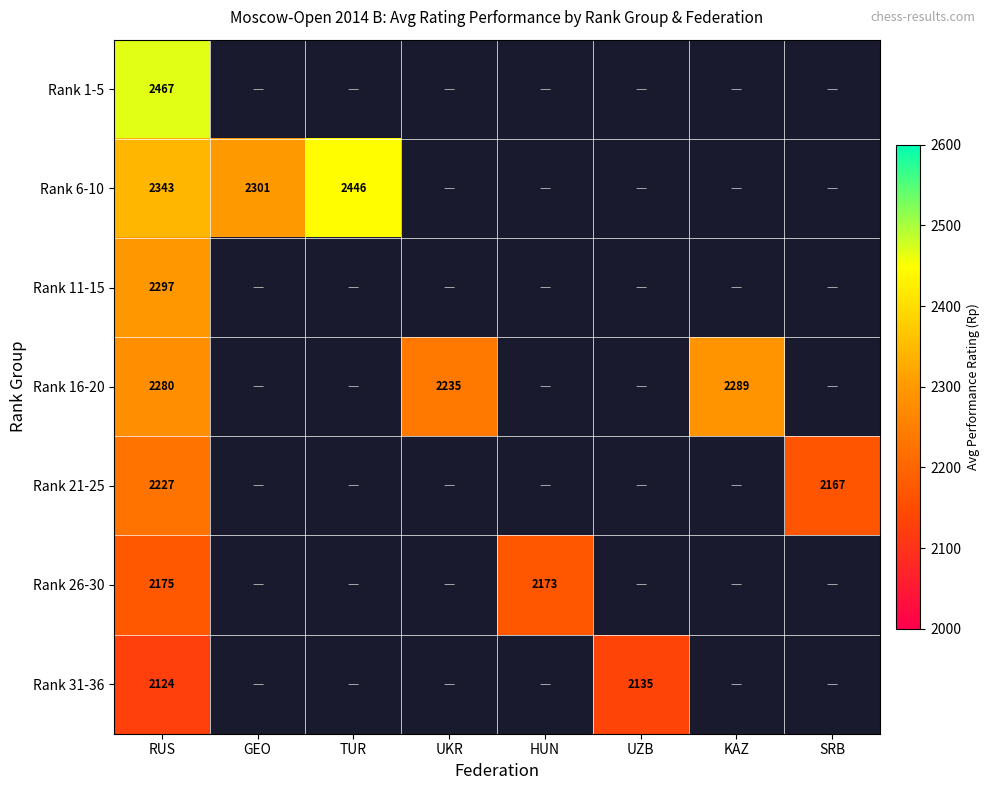

Is it true that Rank 21-25 equals 3755.9 at RUS?

False